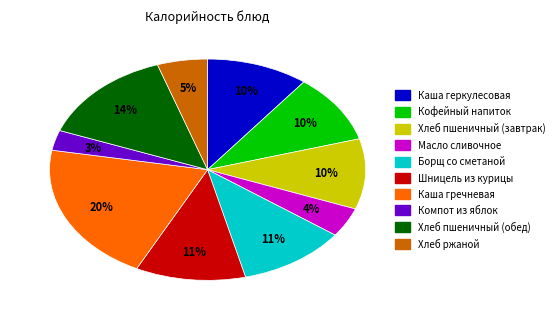

Do Хлеб пшеничный (обед) and Каша геркулесовая together represent more than half of the pie?

No